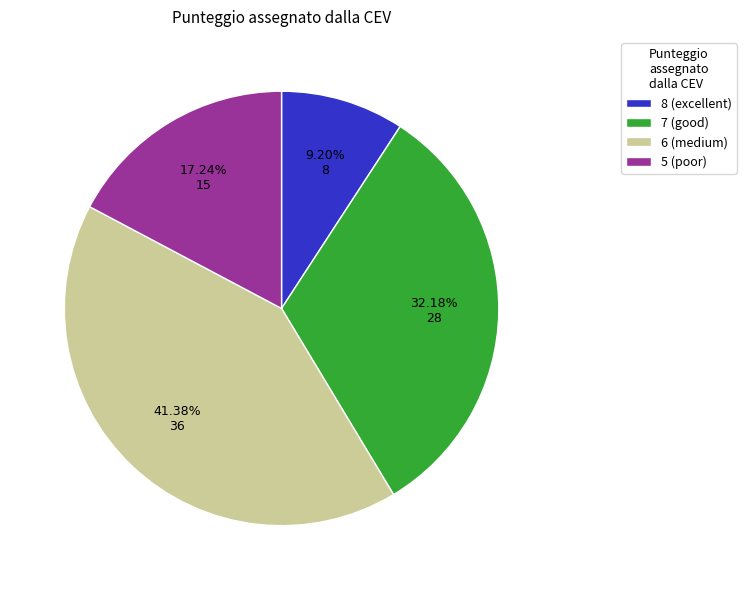

Do 5 (poor) and 8 (excellent) together represent more than half of the pie?

No